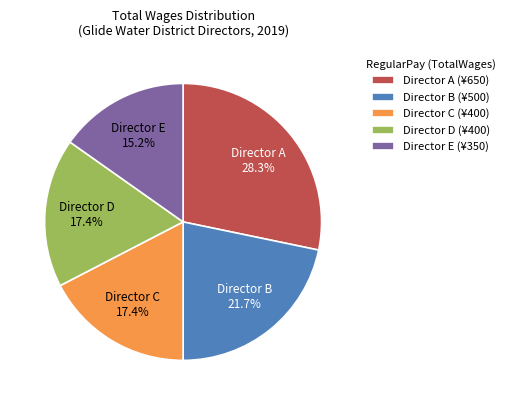

Which category has the biggest portion of the pie?

Director A (¥650)